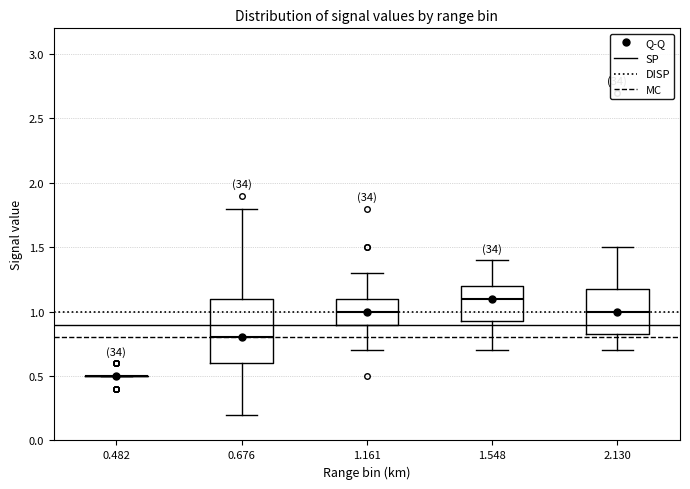

Reading left to right, transcribe this box plot: for each box, give where its median line is, the range the box spans, and where its two whiskers end, as read against the y-axis. The values are not printed on the chart, so give them approximately, as read against the axis.

0.482: box collapsed to a line at 0.50, whiskers 0.50 to 0.50
0.676: median 0.80, box 0.60 to 1.10, whiskers 0.20 to 1.80
1.161: median 1.00, box 0.90 to 1.10, whiskers 0.70 to 1.30
1.548: median 1.10, box 0.95 to 1.20, whiskers 0.70 to 1.40
2.130: median 1.00, box 0.85 to 1.20, whiskers 0.70 to 1.50